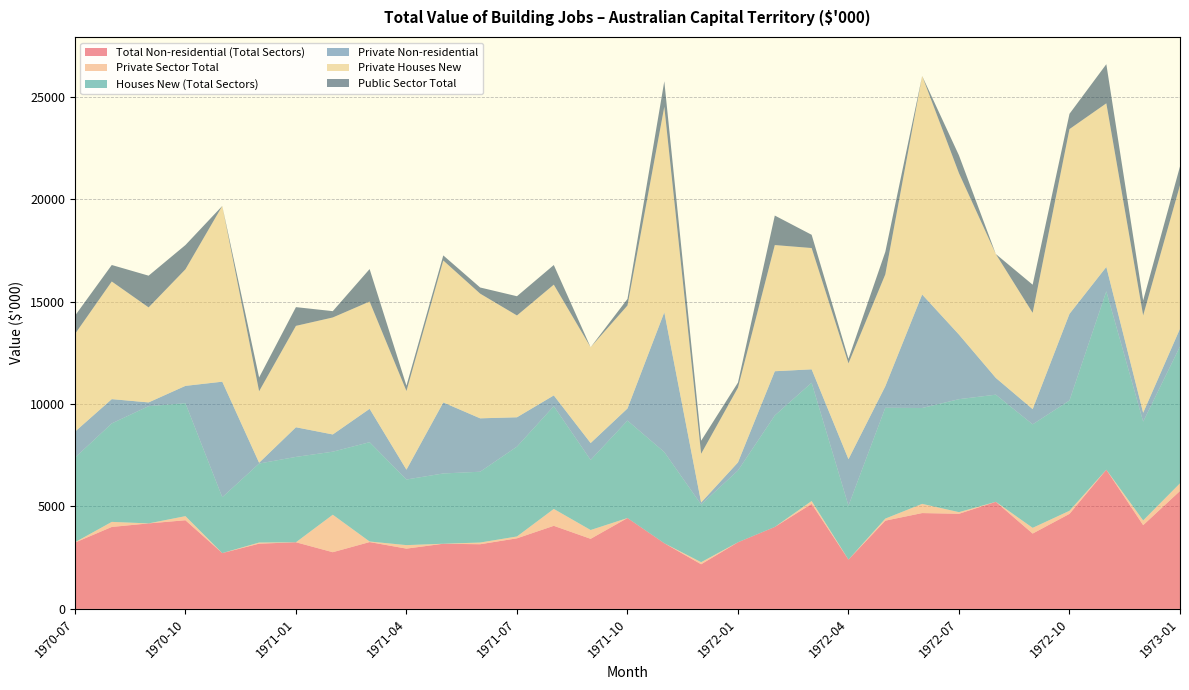

Reading left to right, transcribe all the data shown in this chart.

Total Non-residential (Total Sectors): 1970-07=3236	1970-08=4000	1970-09=4173	1970-10=4327	1970-11=2725	1970-12=3184	1971-01=3252	1971-02=2767	1971-03=3262	1971-04=2942	1971-05=3181	1971-06=3156	1971-07=3445	1971-08=4055	1971-09=3420	1971-10=4435	1971-11=3205	1971-12=2179	1972-01=3252	1972-02=4000	1972-03=5126	1972-04=2407	1972-05=4307	1972-06=4677	1972-07=4642	1972-08=5227	1972-09=3677	1972-10=4638	1972-11=6795	1972-12=4088	1973-01=5755
Private Sector Total: 1970-07=15	1970-08=247	1970-09=0	1970-10=200	1970-11=0	1970-12=55	1971-01=0	1971-02=1829	1971-03=27	1971-04=171	1971-05=0	1971-06=83	1971-07=90	1971-08=824	1971-09=430	1971-10=0	1971-11=0	1971-12=101	1972-01=0	1972-02=0	1972-03=140	1972-04=0	1972-05=100	1972-06=449	1972-07=80	1972-08=0	1972-09=279	1972-10=150	1972-11=0	1972-12=230	1973-01=375
Houses New (Total Sectors): 1970-07=4128	1970-08=4805	1970-09=5721	1970-10=5511	1970-11=2725	1970-12=3855	1971-01=4166	1971-02=3076	1971-03=4847	1971-04=3202	1971-05=3429	1971-06=3455	1971-07=4384	1971-08=5013	1971-09=3420	1971-10=4755	1971-11=4450	1971-12=2815	1972-01=3503	1972-02=5440	1972-03=5772	1972-04=2630	1972-05=5409	1972-06=4677	1972-07=5513	1972-08=5227	1972-09=5051	1972-10=5384	1972-11=8705	1972-12=4822	1973-01=6676
Private Non-residential: 1970-07=1268	1970-08=1185	1970-09=183	1970-10=846	1970-11=5638	1970-12=38	1971-01=1446	1971-02=841	1971-03=1628	1971-04=479	1971-05=3465	1971-06=2606	1971-07=1432	1971-08=526	1971-09=824	1971-10=590	1971-11=6821	1971-12=98	1972-01=394	1972-02=2158	1972-03=653	1972-04=2270	1972-05=1050	1972-06=5539	1972-07=3151	1972-08=818	1972-09=742	1972-10=4227	1972-11=1188	1972-12=431	1973-01=868
Private Houses New: 1970-07=4765	1970-08=5740	1970-09=4636	1970-10=5688	1970-11=8576	1970-12=3489	1971-01=4948	1971-02=5708	1971-03=5235	1971-04=3839	1971-05=6927	1971-06=6086	1971-07=4968	1971-08=5405	1971-09=4674	1971-10=5025	1971-11=10026	1971-12=2377	1972-01=3646	1972-02=6157	1972-03=5919	1972-04=4676	1972-05=5457	1972-06=10666	1972-07=7872	1972-08=6045	1972-09=4698	1972-10=9015	1972-11=7983	1972-12=4749	1973-01=6999
Public Sector Total: 1970-07=892	1970-08=805	1970-09=1548	1970-10=1184	1970-11=0	1970-12=671	1971-01=914	1971-02=309	1971-03=1585	1971-04=260	1971-05=248	1971-06=299	1971-07=939	1971-08=958	1971-09=0	1971-10=321	1971-11=1245	1971-12=637	1972-01=251	1972-02=1440	1972-03=646	1972-04=223	1972-05=1102	1972-06=0	1972-07=871	1972-08=0	1972-09=1374	1972-10=745	1972-11=1910	1972-12=734	1973-01=920